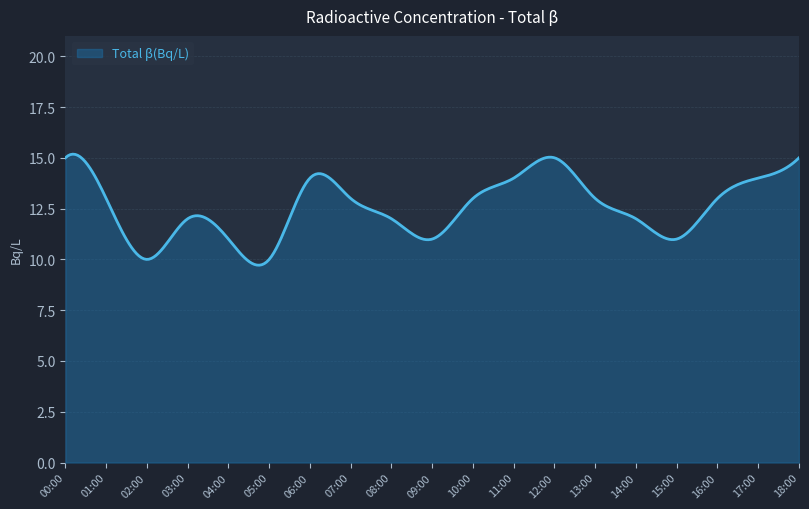

What is the smallest value displayed?

9.7